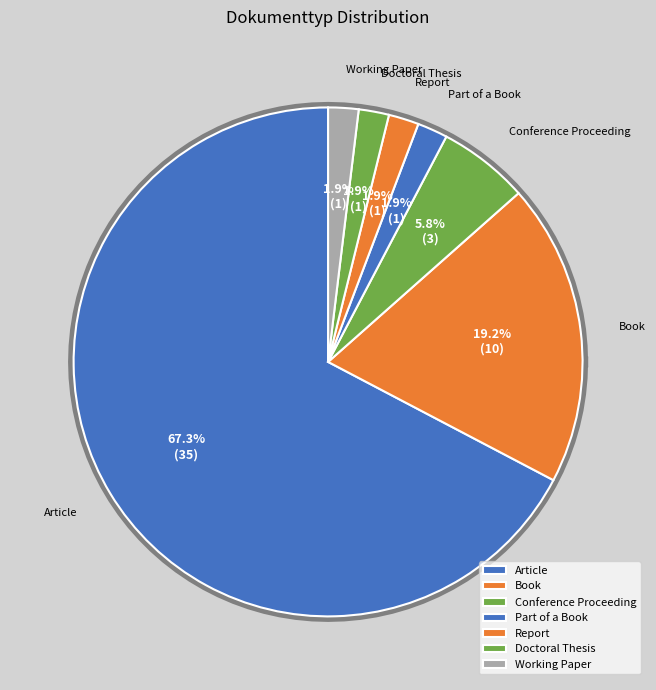

What is the smallest slice in the pie chart?

Part of a Book